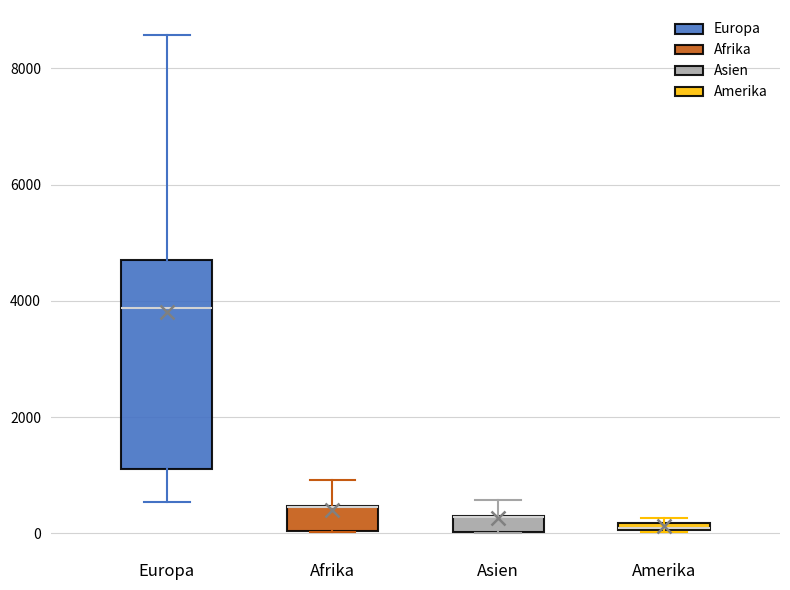

Where is the lower edge of the box for Asien on the y-axis? The values are not printed on the chart, so give them approximately, as read against the axis.

0